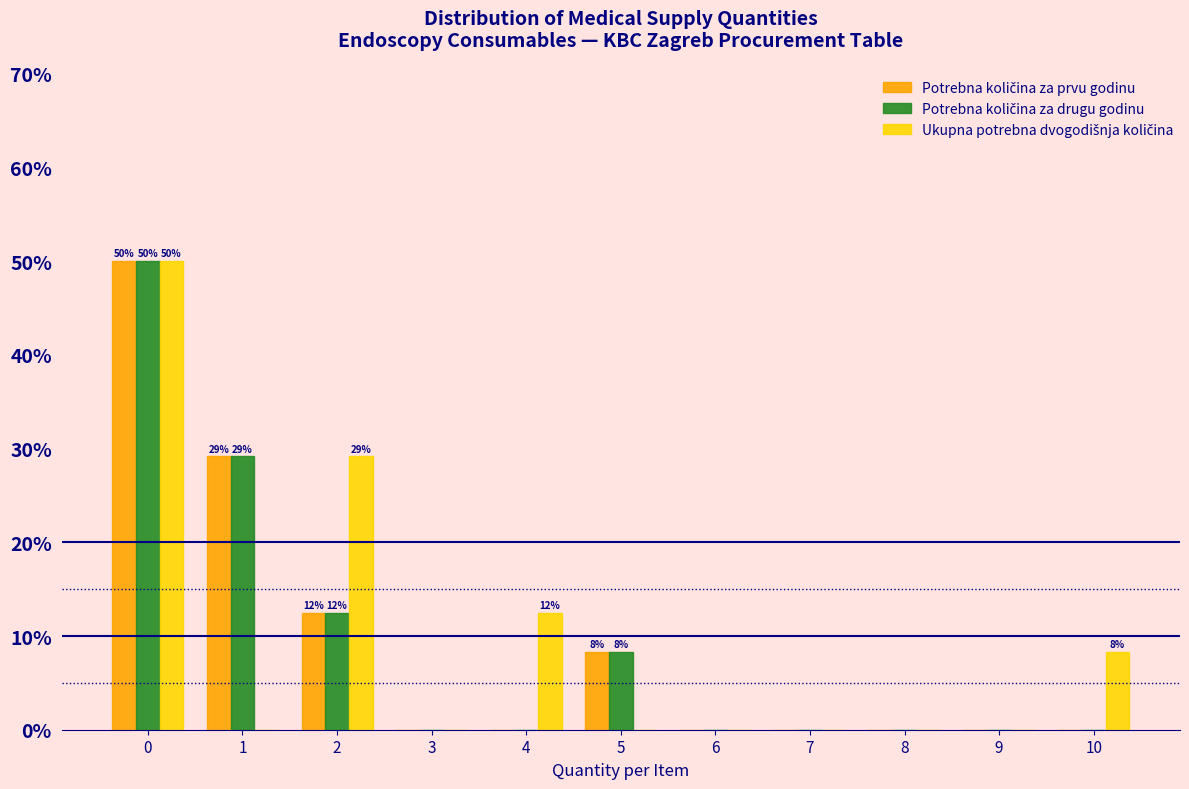

What is the greatest value displayed?

50.0